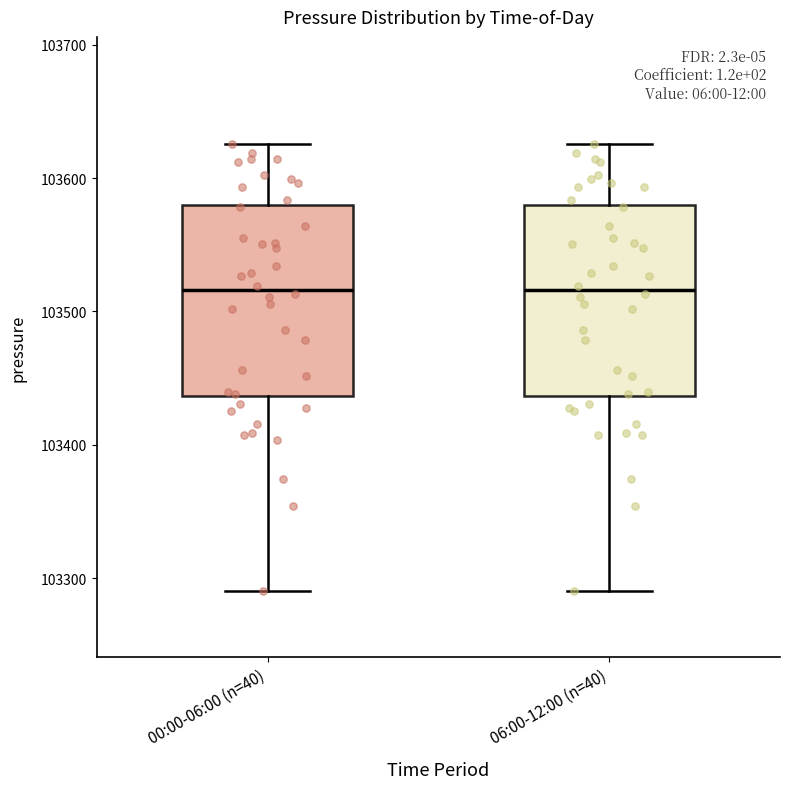

Reading left to right, transcribe this box plot: for each box, give where its median line is, the range the box spans, and where its two whiskers end, as read against the y-axis. The values are not printed on the chart, so give them approximately, as read against the axis.

00:00-06:00 (n=40): median 103520, box 103440 to 103580, whiskers 103290 to 103630
06:00-12:00 (n=40): median 103520, box 103440 to 103580, whiskers 103290 to 103630